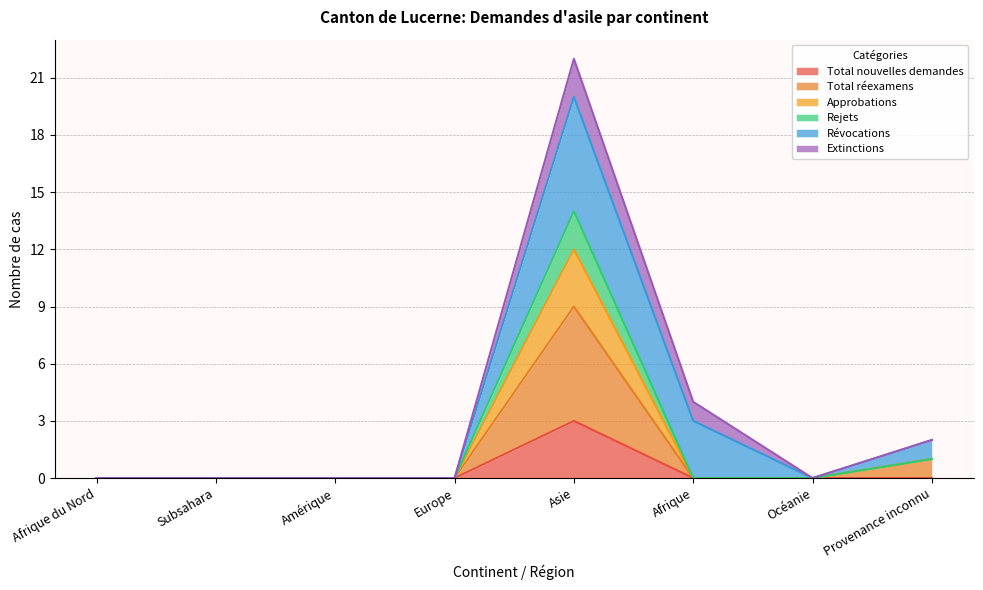

Is the value of Approbations at Europe greater than the value of Total réexamens at Europe?

No